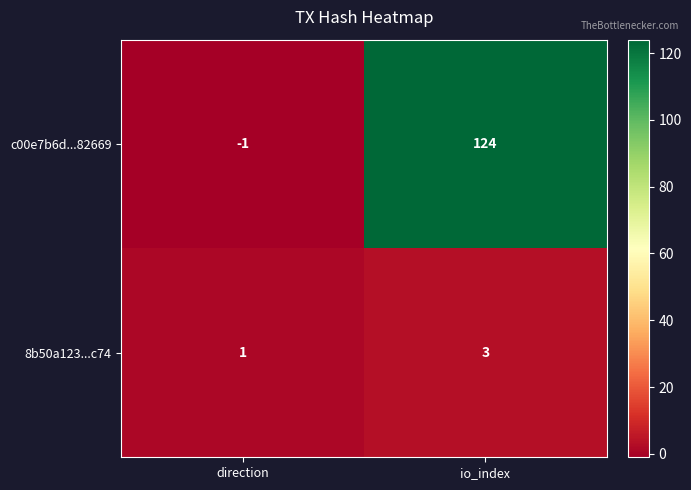

Reading left to right, what are all the values shown in this chart?

c00e7b6d...82669: -1	124
8b50a123...c74: 1	3